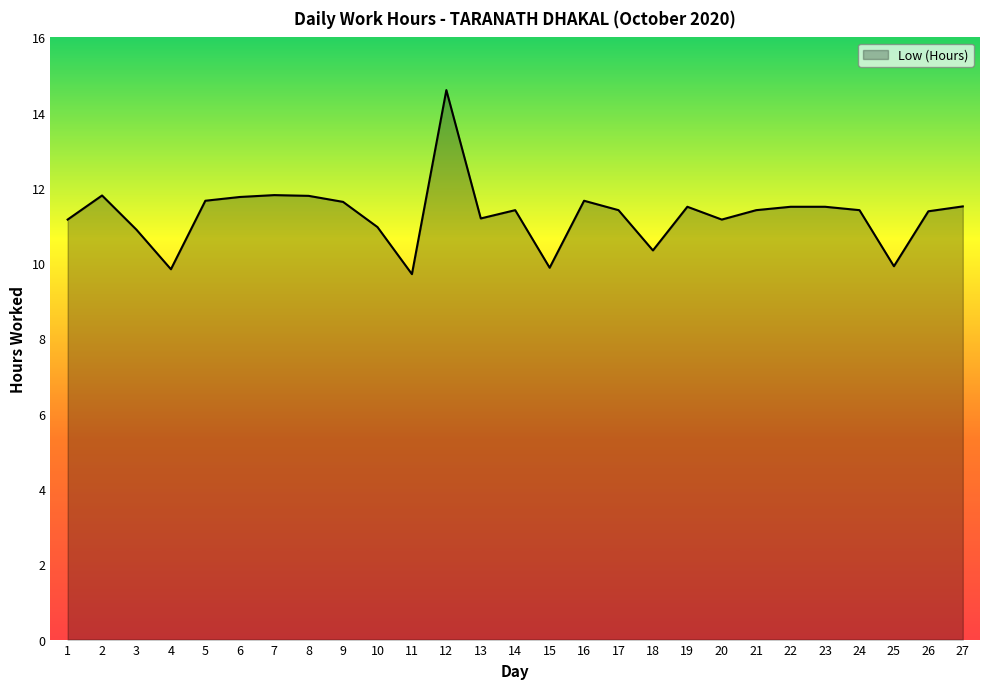

Which has a higher value, 23 or 1?

23